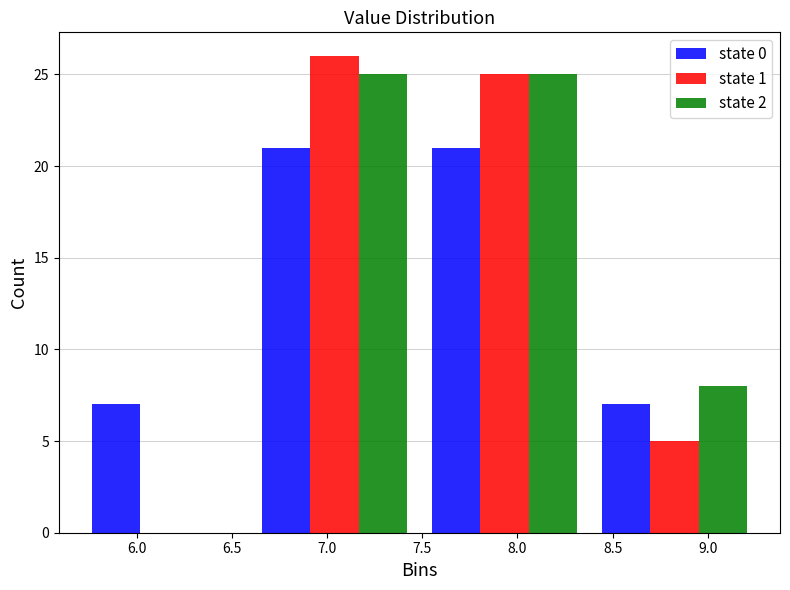

What is the maximum value shown in the chart?

26